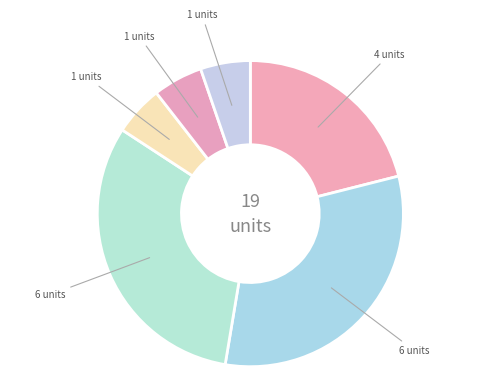

Count the number of slices in the pie.

6